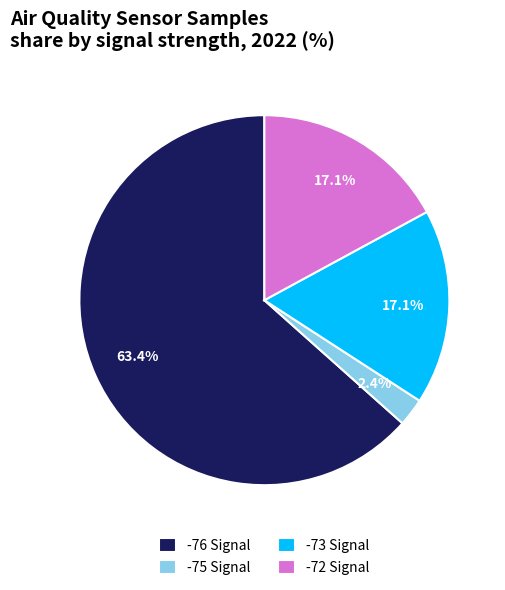

Which category has the smallest portion of the pie?

-75 Signal